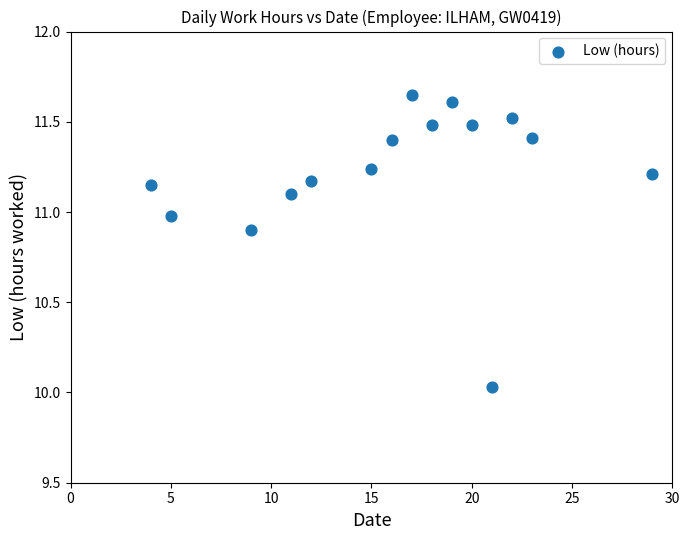

What is the range of X values (max minus min)?

25.0